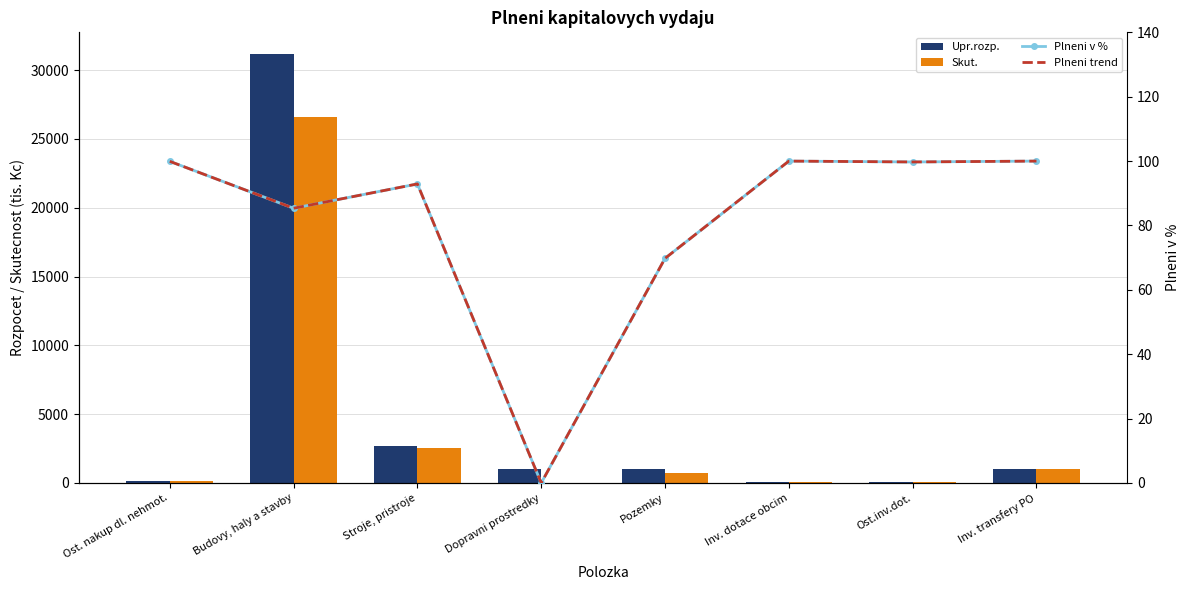

Is it true that Upr.rozp. equals 121.3 at Ost. nakup dl. nehmot.?

True